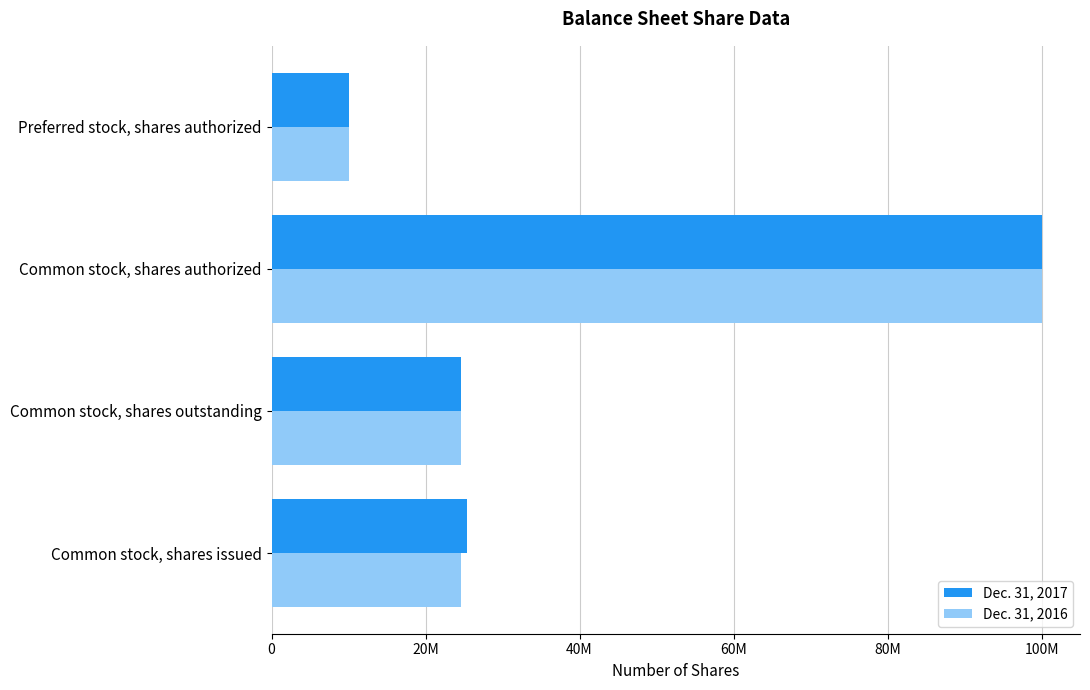

What is the sum of all Dec. 31, 2016 values?

159146066